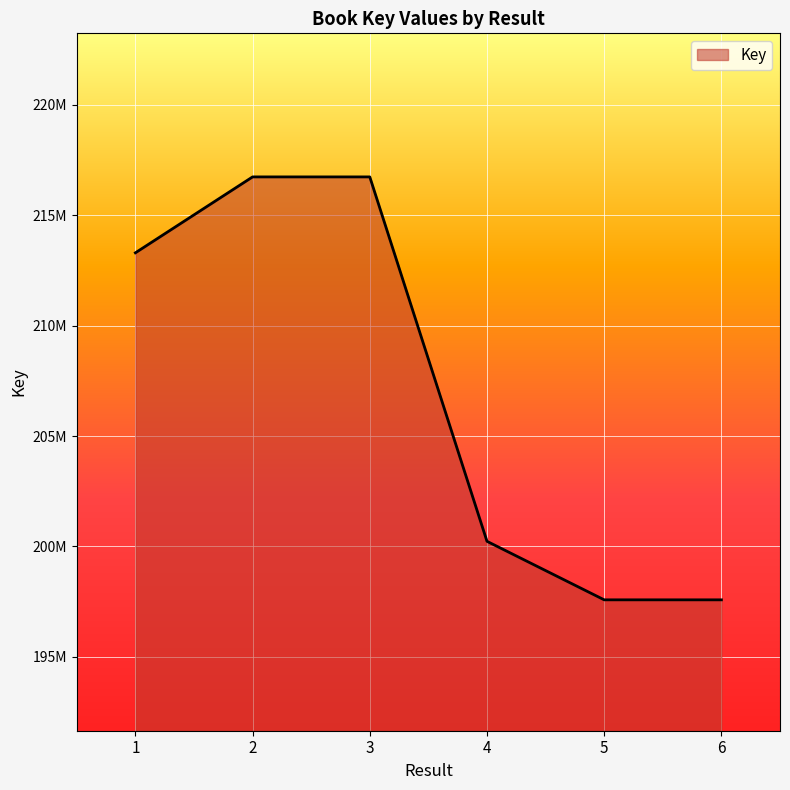

What is the change in value from 2 to 6?

-19153533